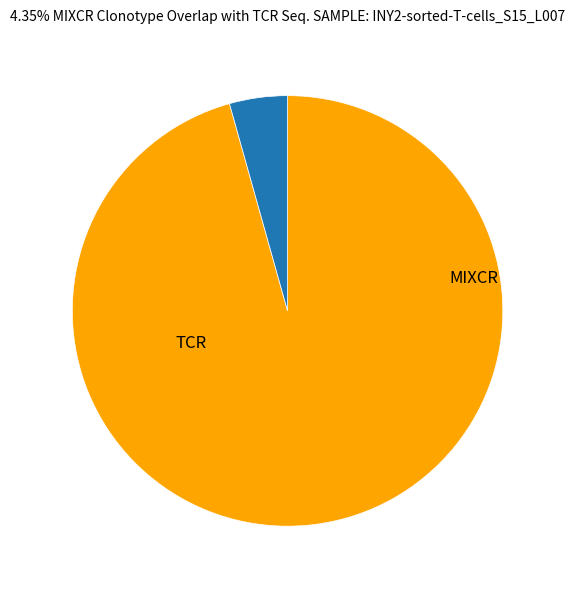

Is there a majority slice in this chart?

Yes